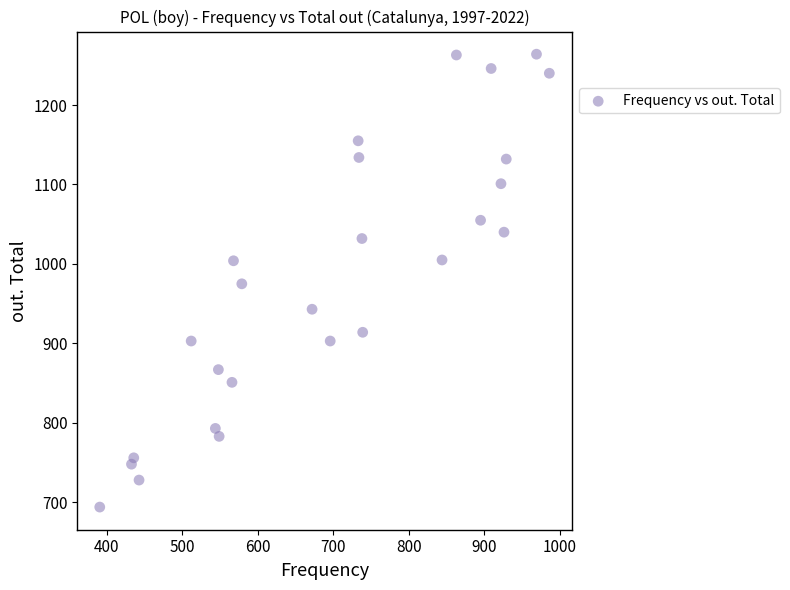

What is the range of Y values (max minus min)?

570